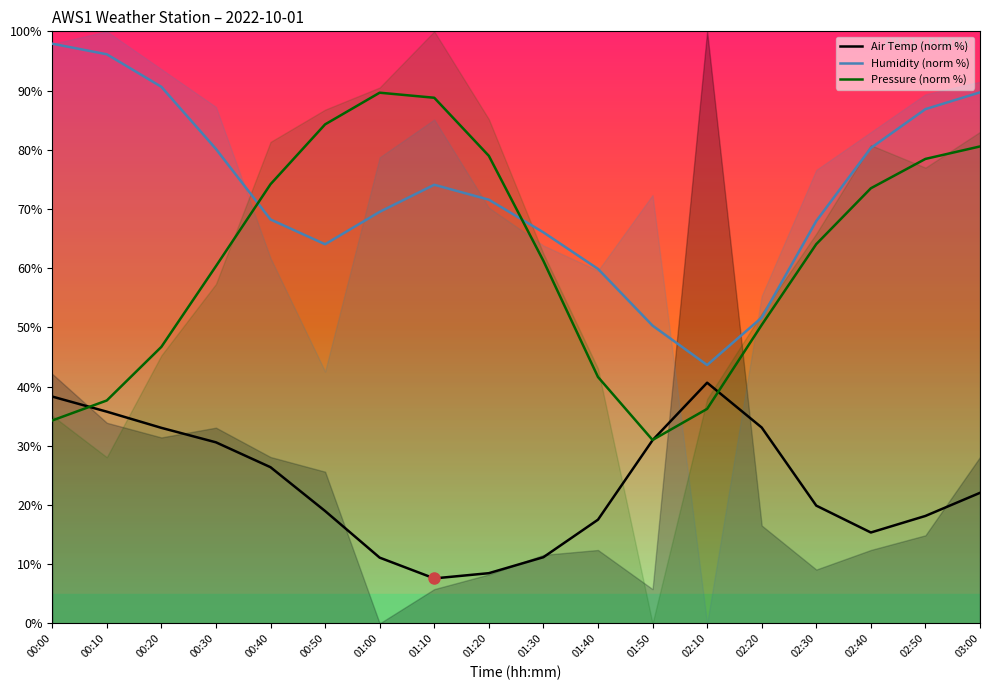

What is the value of the Humidity (norm %) point at the 6th from the left?

64.0